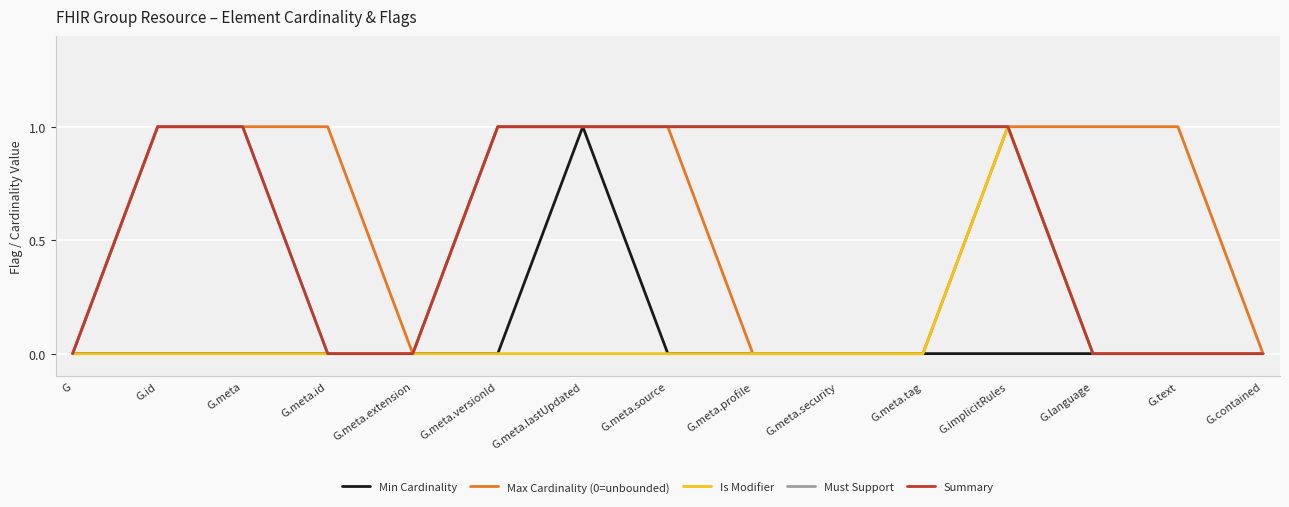

Does the chart have visible grid lines?

Yes